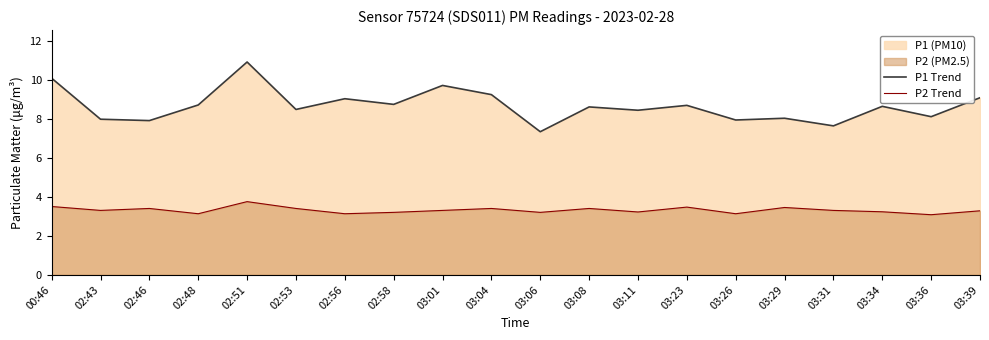

Which series has the widest spread of values?

P1 Trend